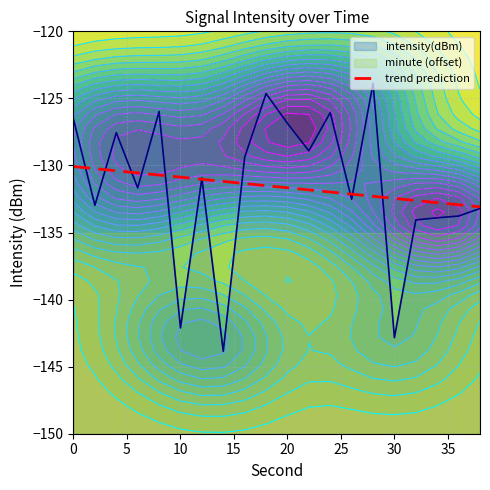

Is it true that the value at 10 is -214.2?

False